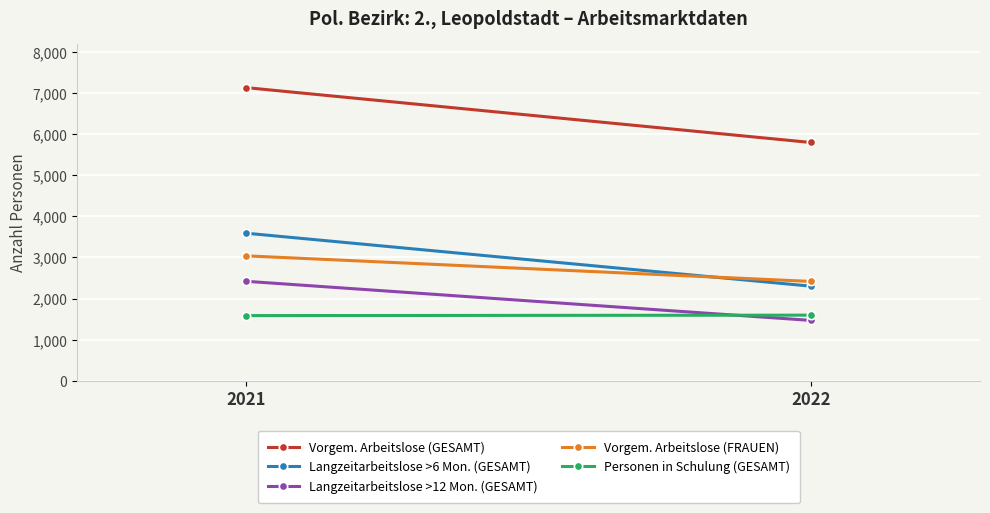

Between 2021 and 2022, which series saw the biggest shift?

Vorgem. Arbeitslose (GESAMT)